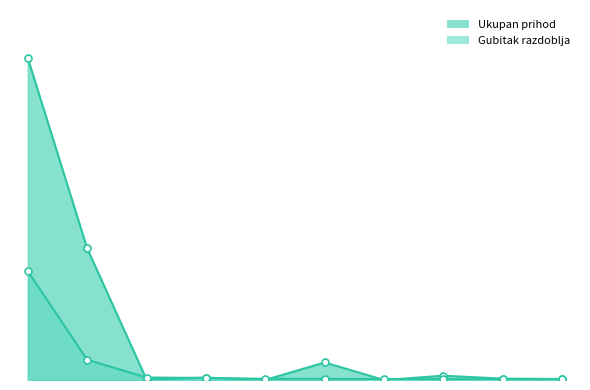

Which series has the largest total across all categories?

Ukupan prihod